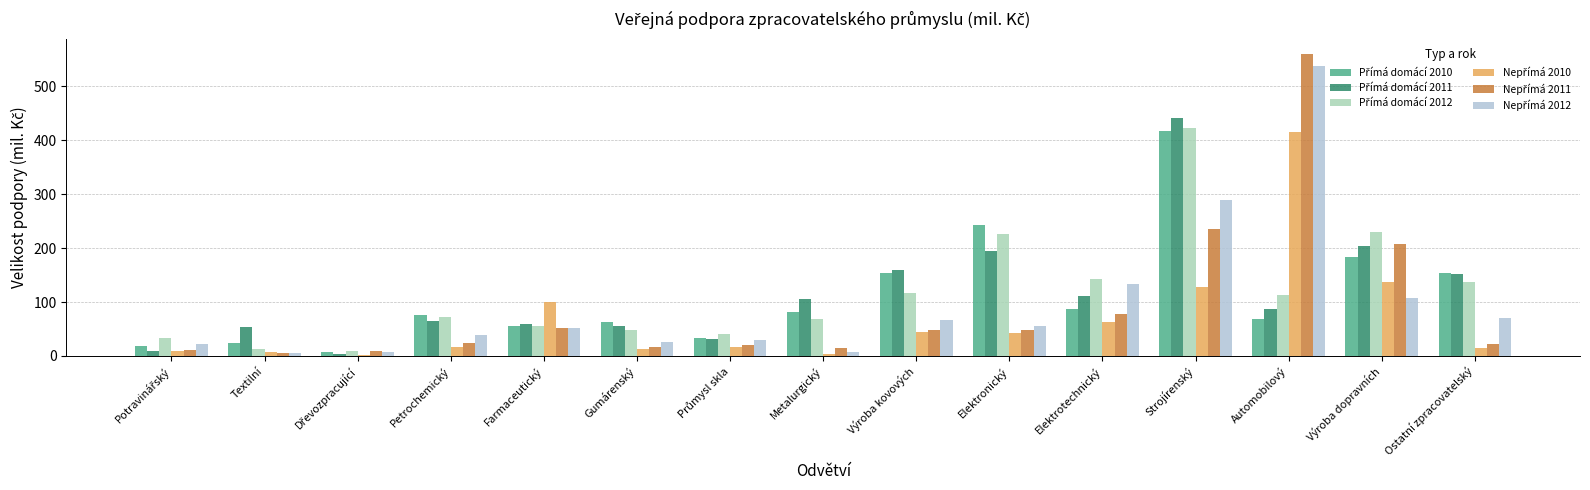

Are the bars horizontal?

No